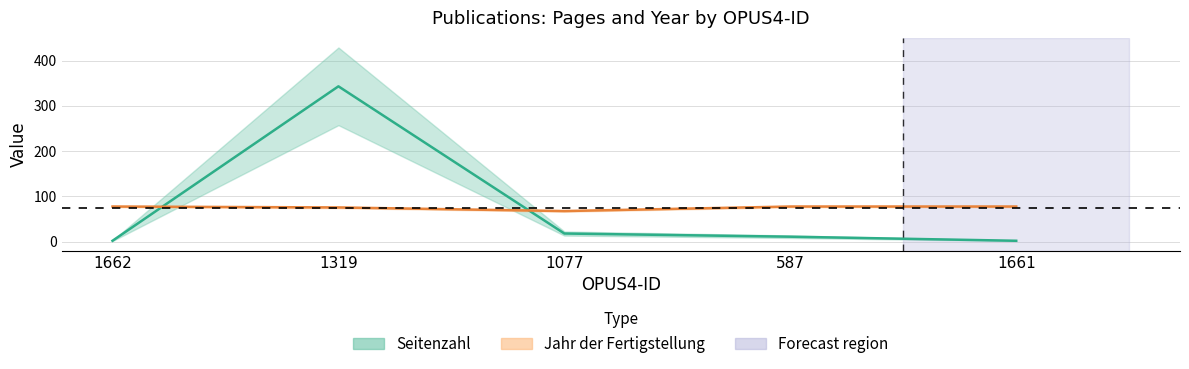

At how many categories does at least one series exceed 79?

1